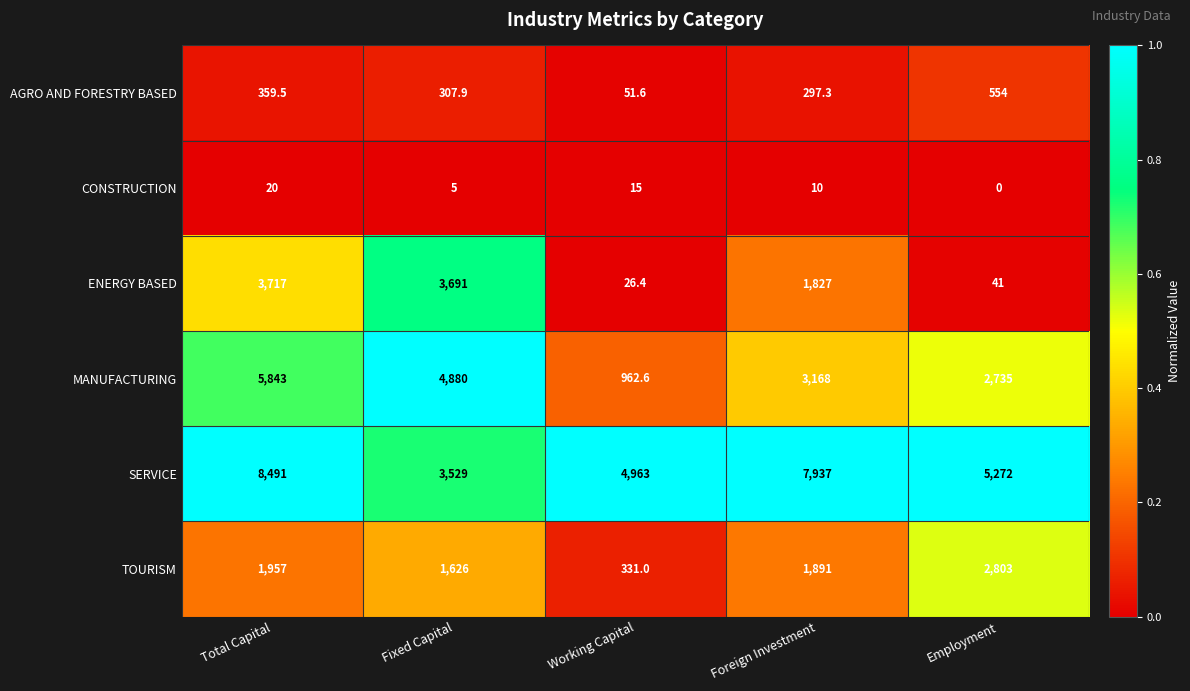

Rank the categories by TOURISM value from lowest to highest.

Working Capital, Fixed Capital, Foreign Investment, Total Capital, Employment